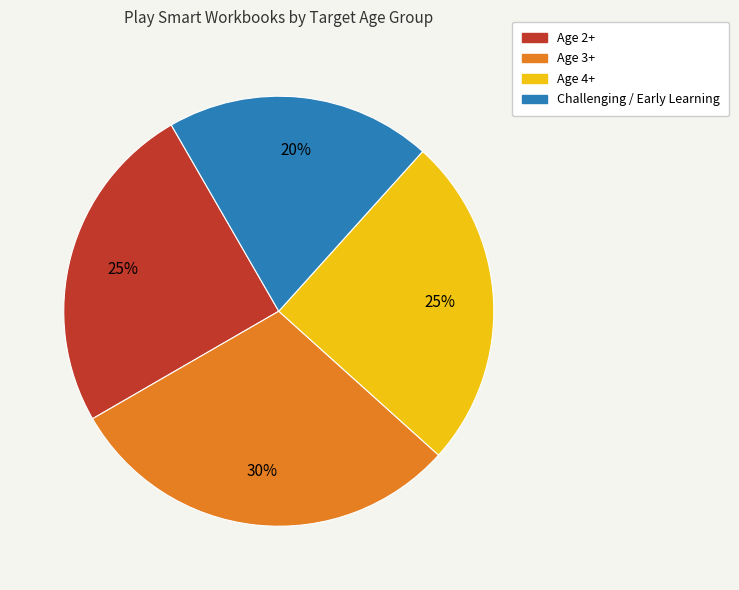

How many segments does this pie chart have?

4